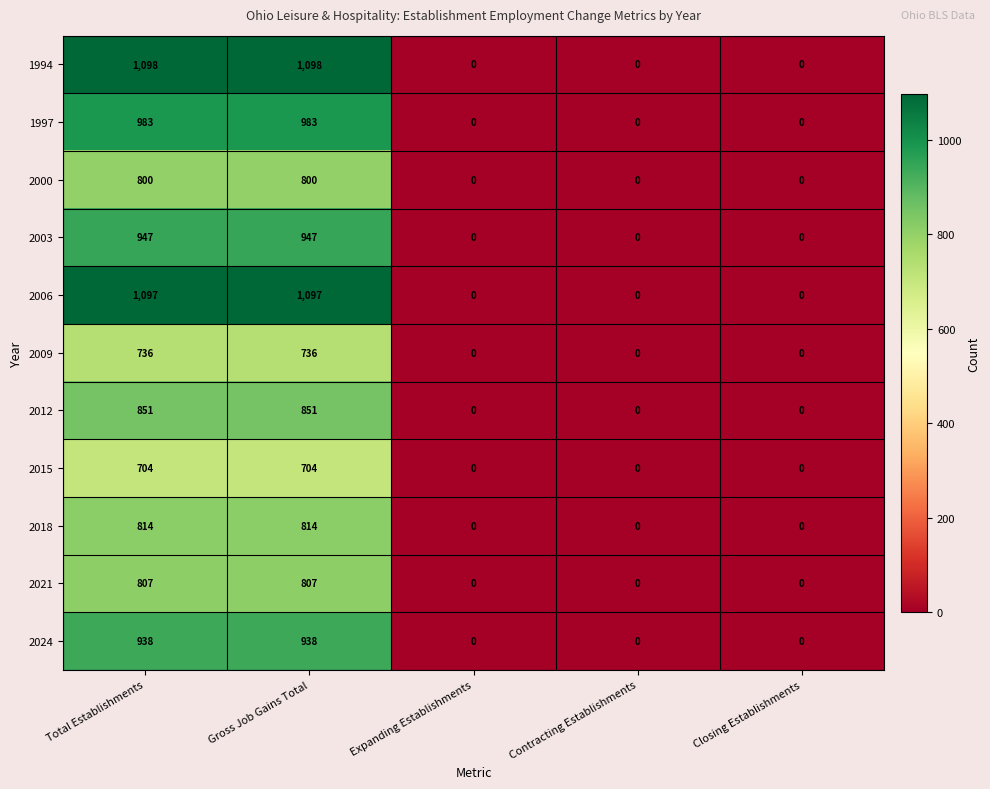

What is the greatest value displayed?

1098